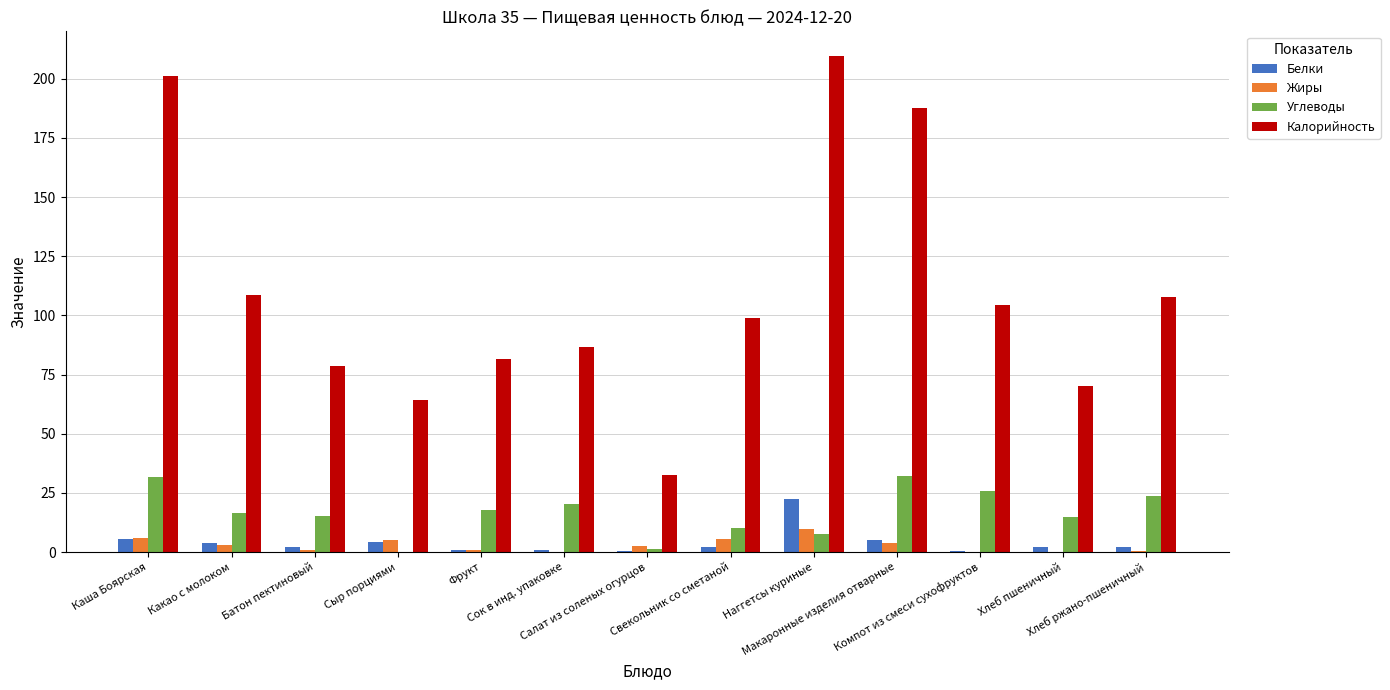

Does the chart contain stacked bars?

No